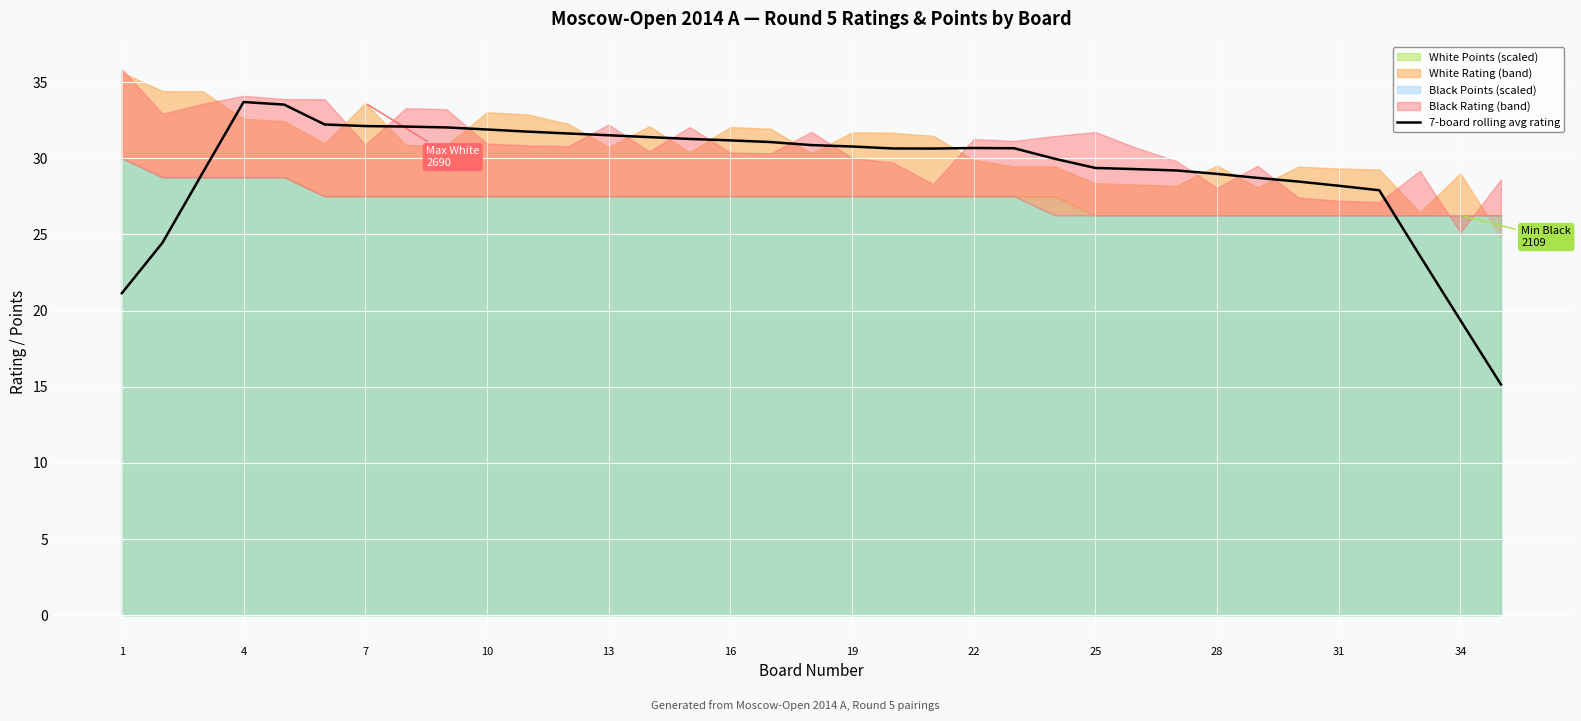

True or false: 7-board rolling avg rating has a value of 46.9 at 13.

False